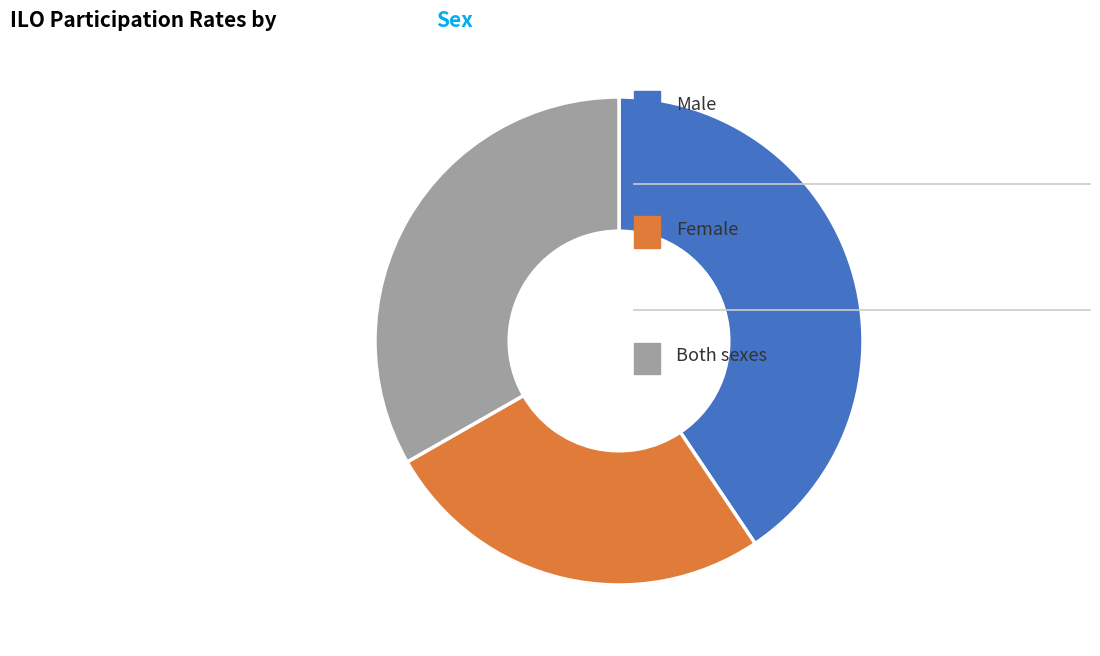

Is there any slice that represents more than half of the pie?

No